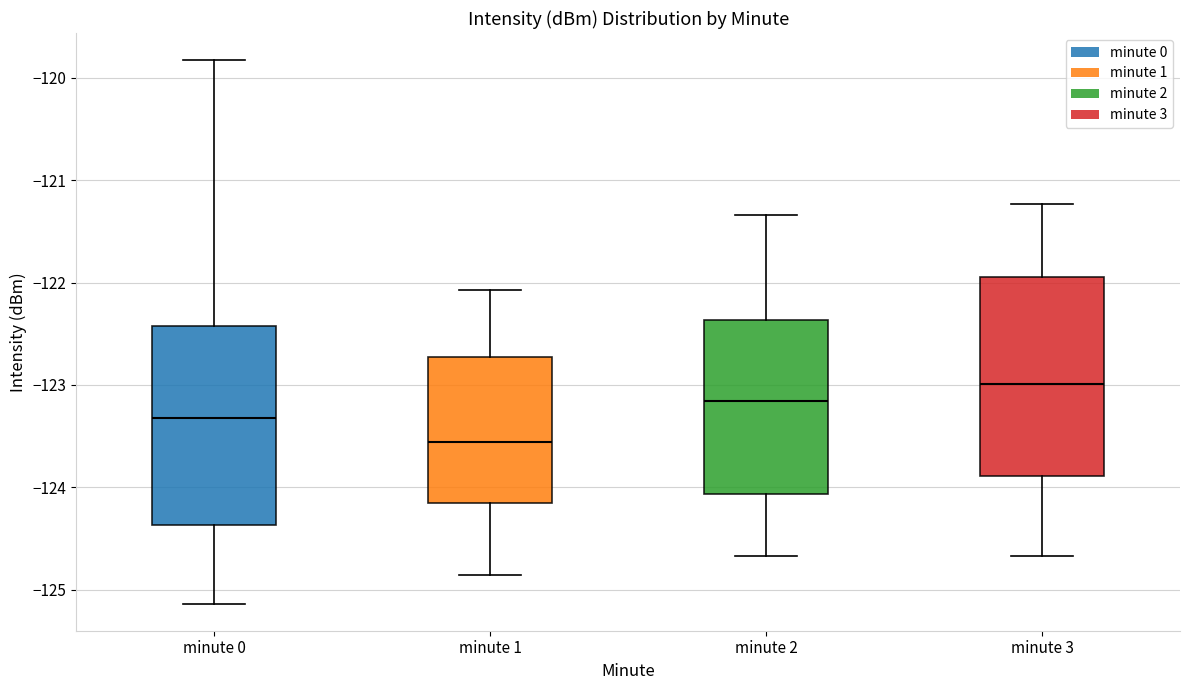

Reading left to right, transcribe this box plot: for each box, give where its median line is, the range the box spans, and where its two whiskers end, as read against the y-axis. The values are not printed on the chart, so give them approximately, as read against the axis.

minute 0: median -123.3, box -124.4 to -122.4, whiskers -125.1 to -119.8
minute 1: median -123.6, box -124.2 to -122.7, whiskers -124.9 to -122.1
minute 2: median -123.2, box -124.1 to -122.4, whiskers -124.7 to -121.3
minute 3: median -123.0, box -123.9 to -121.9, whiskers -124.7 to -121.2